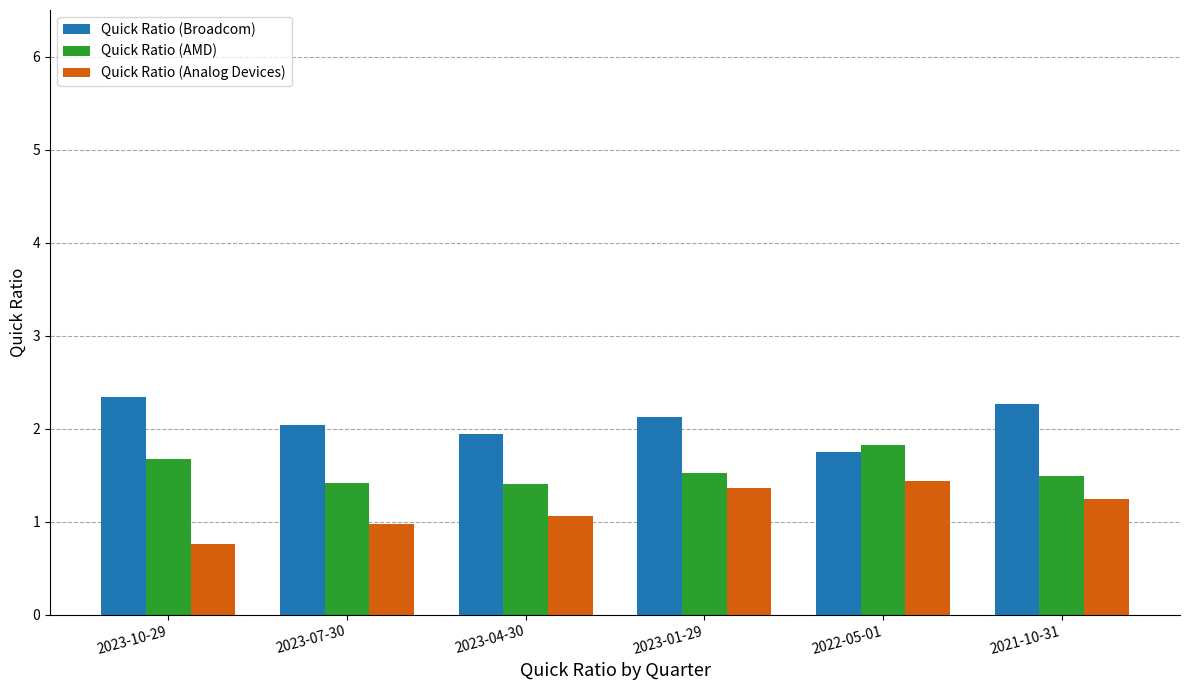

Is it true that Quick Ratio (Broadcom) equals 0.5 at 2023-07-30?

False